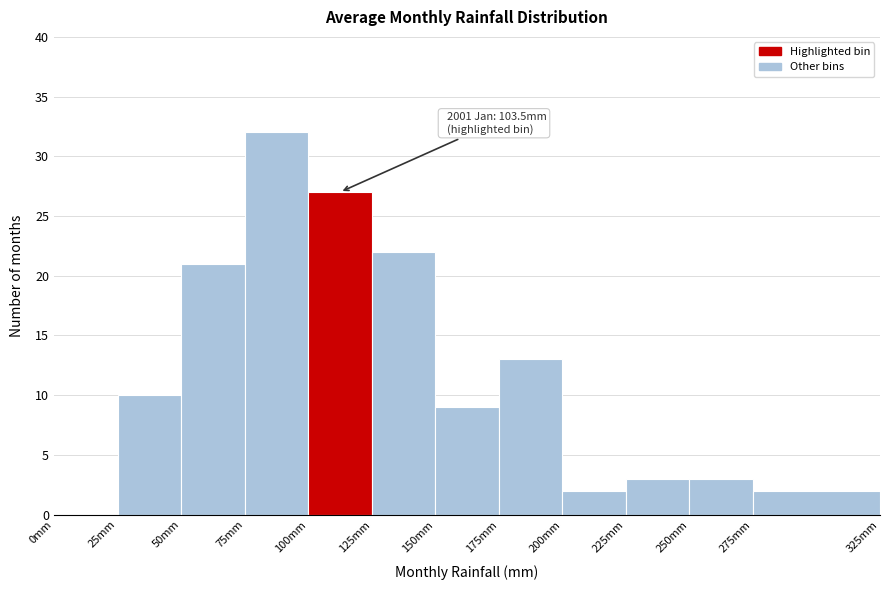

Which range on the x-axis has the tallest bar?

75 to 100